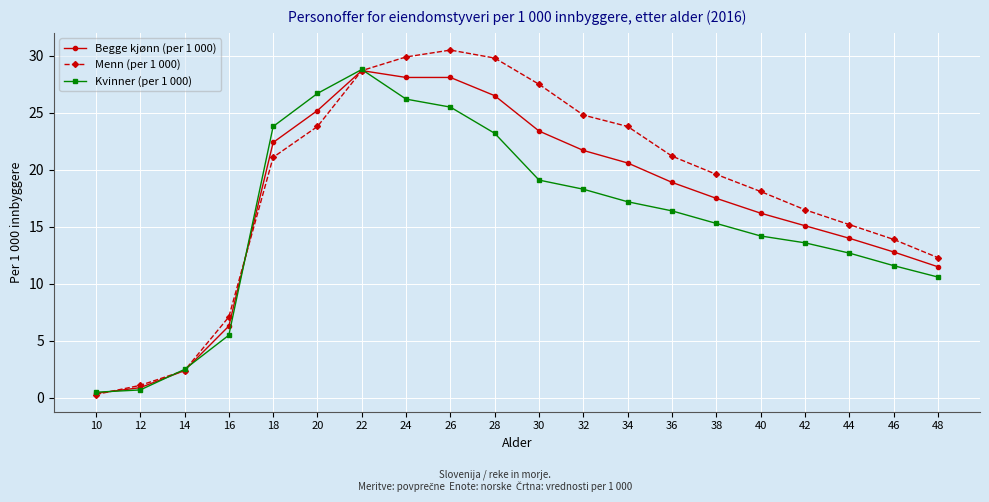

What is the maximum value shown in the chart?

30.5